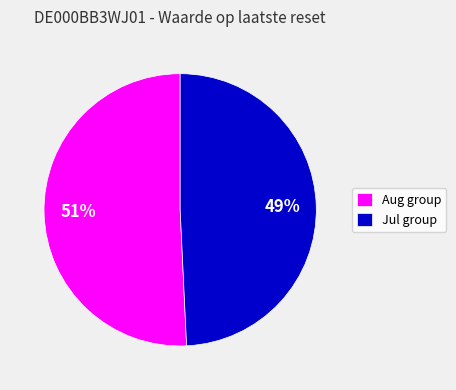

To the nearest percent, what is the difference between the largest and smallest slice percentages?

2%